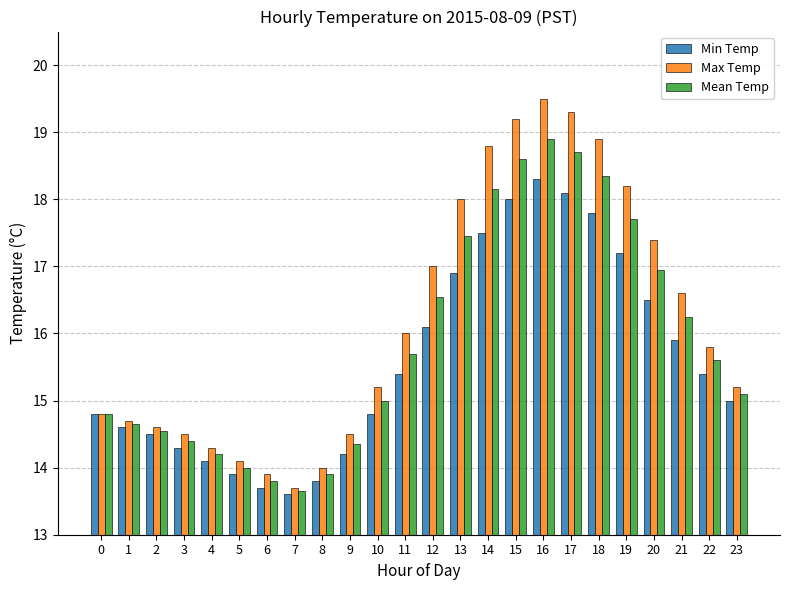

Which label corresponds to the smallest value in the chart?

7